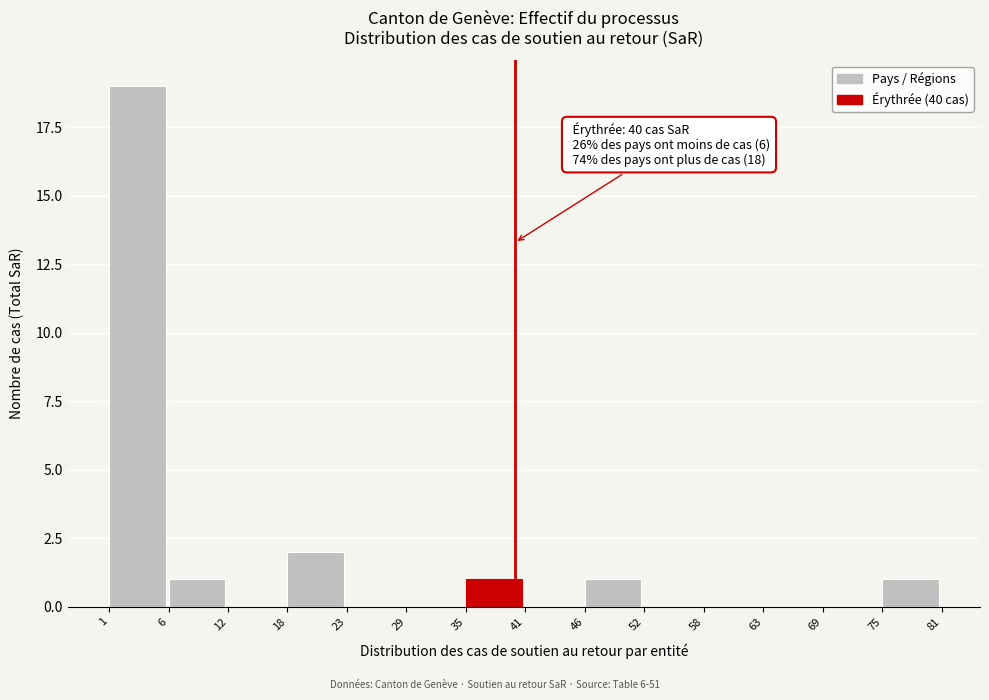

Over which range of the x-axis is the bar tallest?

1 to 6